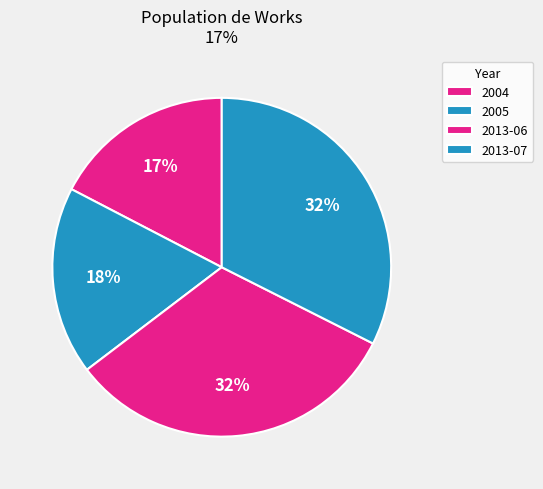

How many segments does this pie chart have?

4